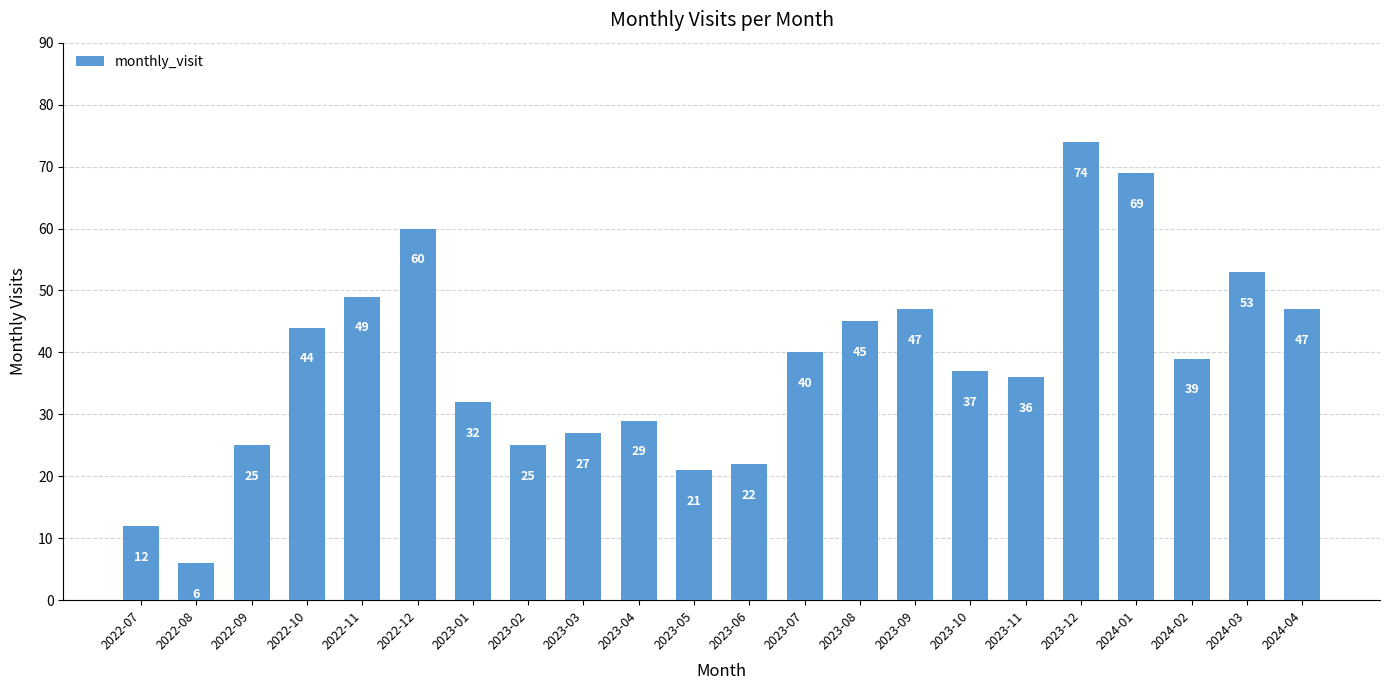

What is the value of the 5th bar from the left?

49